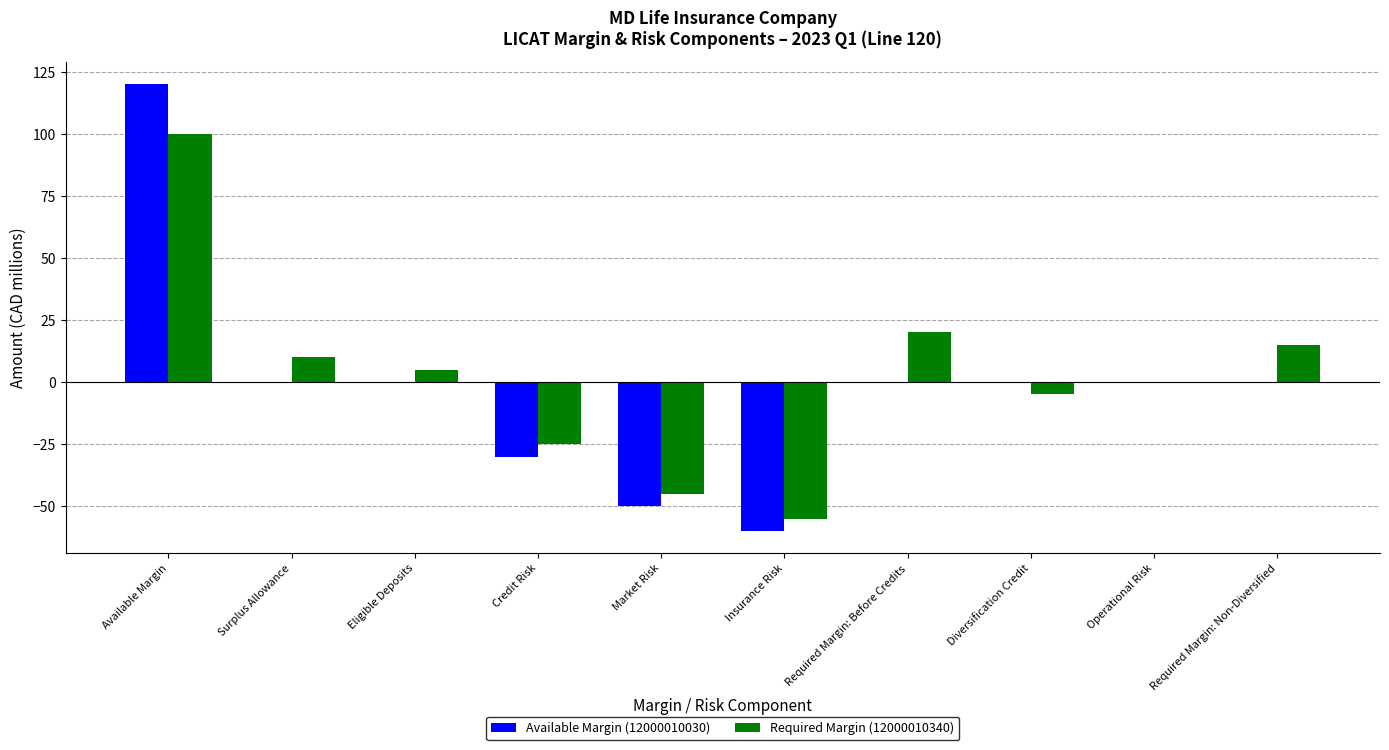

What is the maximum value shown in the chart?

120